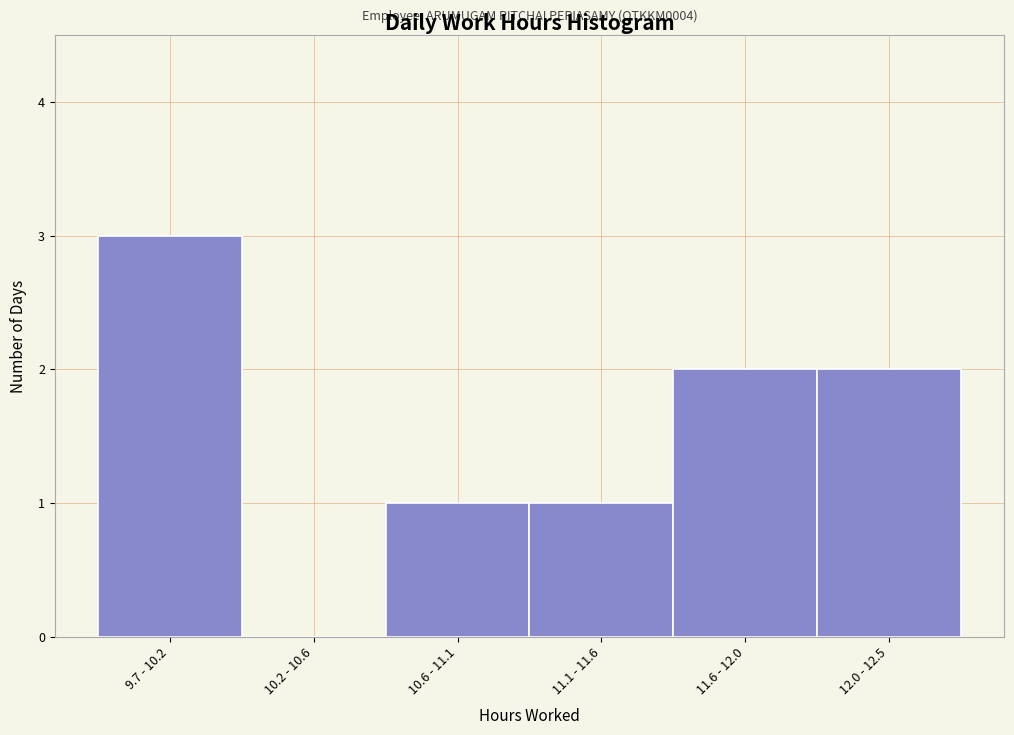

Reading left to right, transcribe all the data shown in this chart.

9.7 - 10.2=3	10.2 - 10.6=0	10.6 - 11.1=1	11.1 - 11.6=1	11.6 - 12.0=2	12.0 - 12.5=2